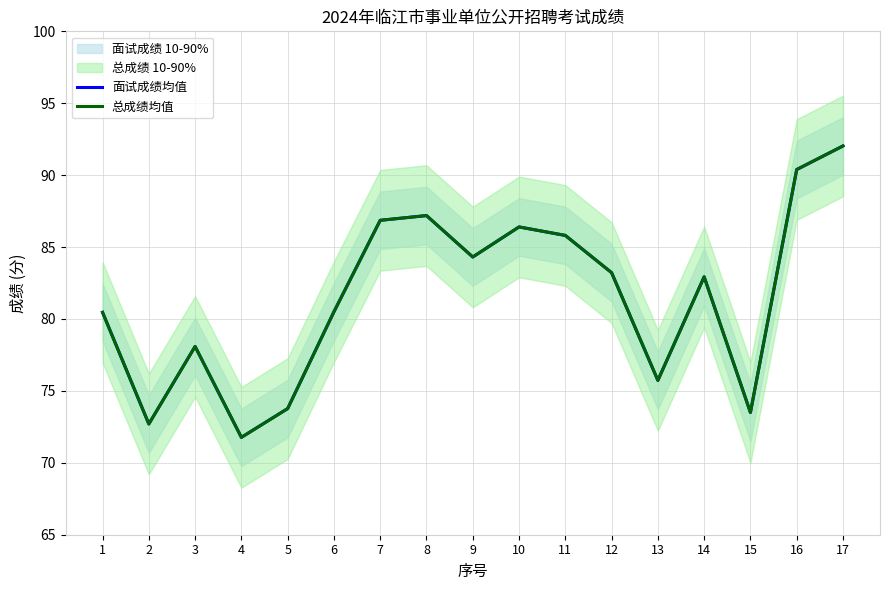

At which category does 面试成绩均值 reach its first local valley?

2